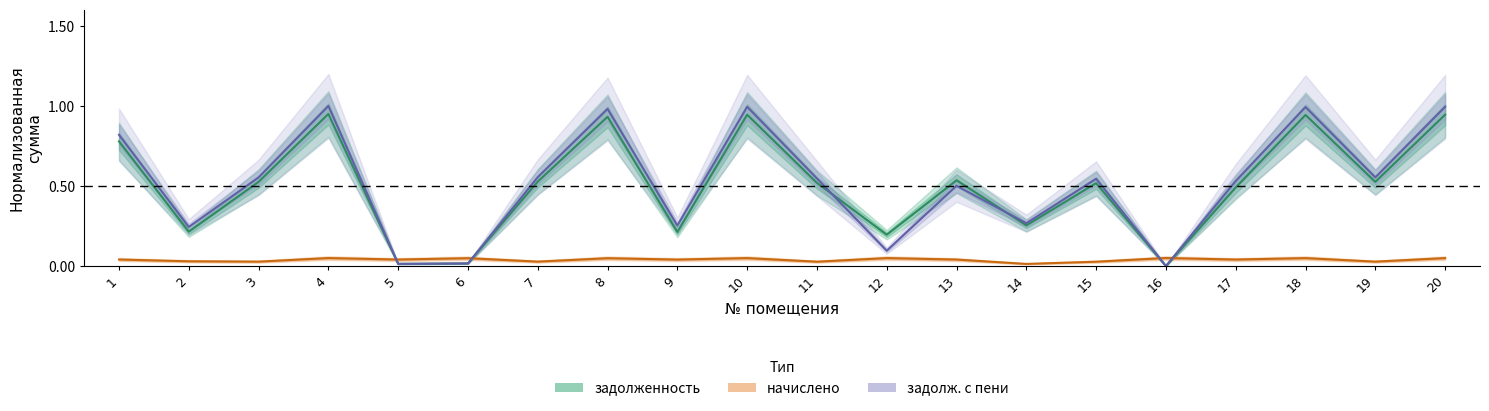

In задолженность, how many points are lower than both neighbors (excluding endpoints)?

7